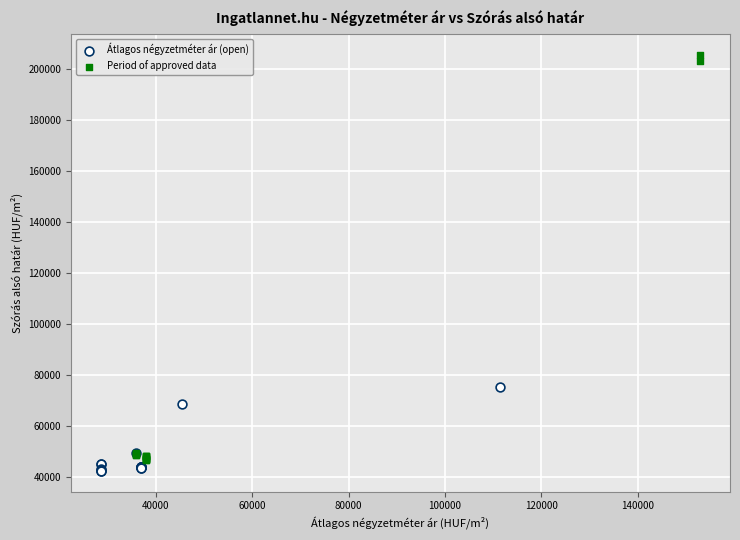

What are all the series names shown in the legend?

Átlagos négyzetméter ár (open), Period of approved data